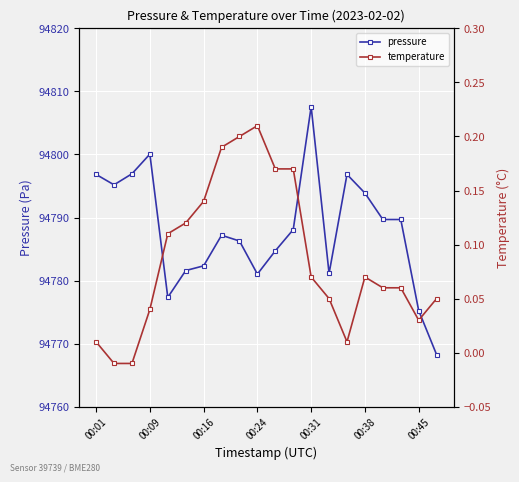

Which series has the largest total across all categories?

pressure